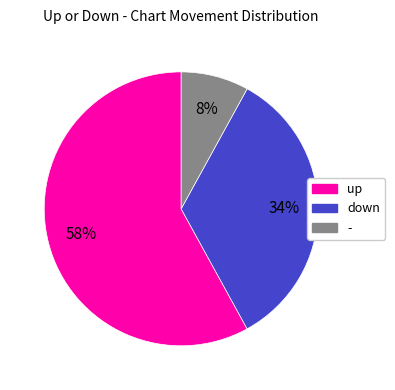

How many slices are in this pie chart?

3